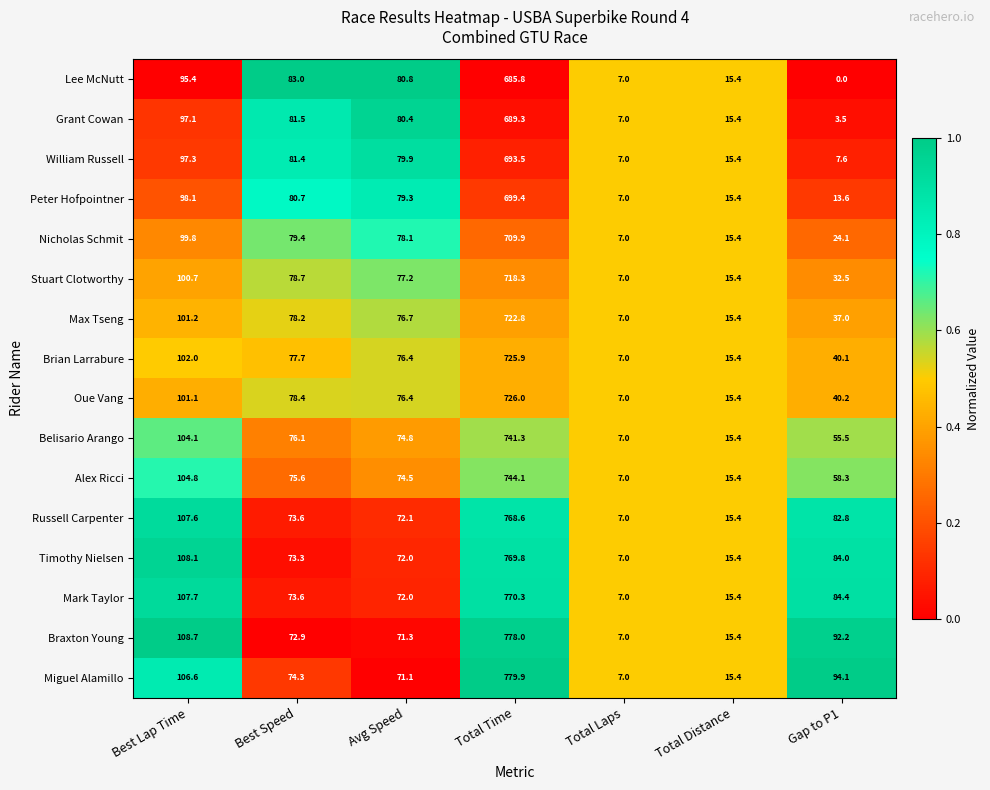

Rank the categories by Lee McNutt value from highest to lowest.

Total Time, Best Lap Time, Best Speed, Avg Speed, Total Distance, Total Laps, Gap to P1